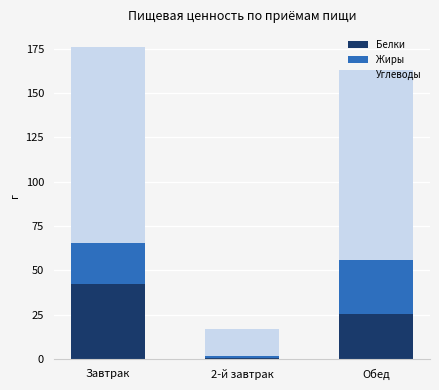

At which category is the sum across all series the highest?

Завтрак